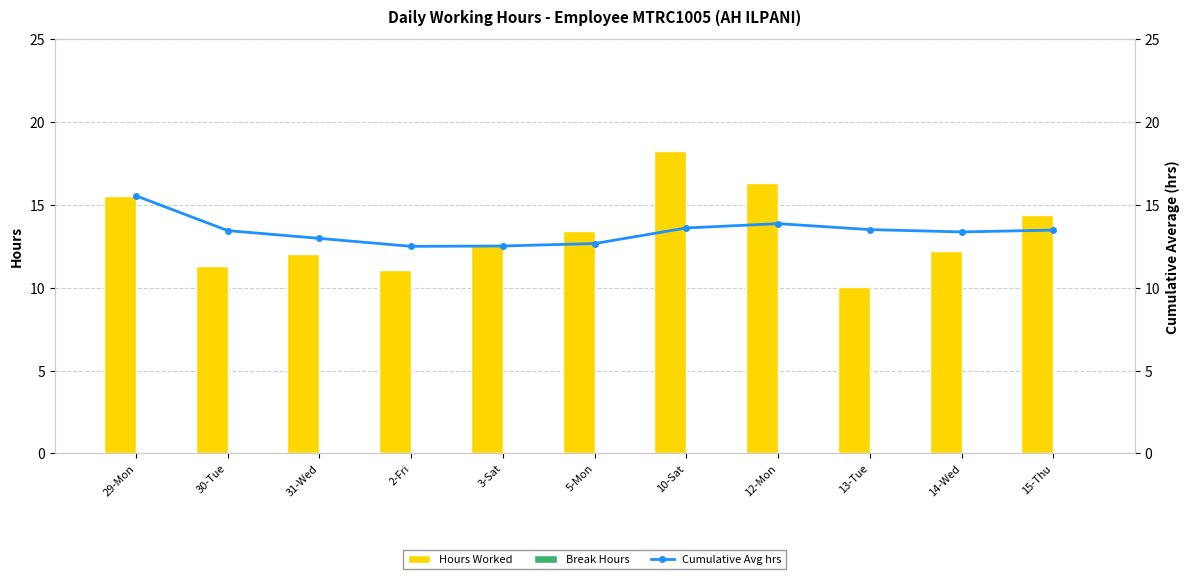

What is the minimum value for Cumulative Avg hrs?

12.5